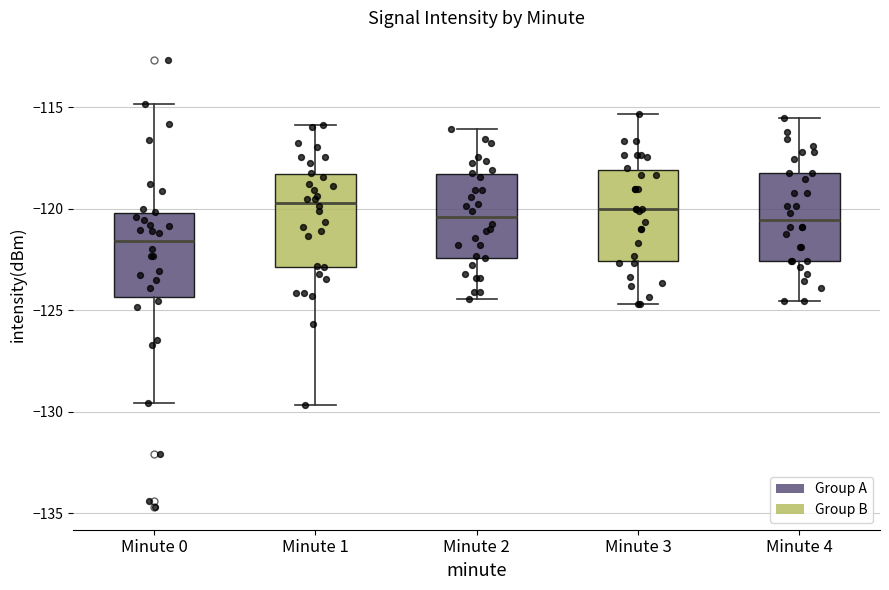

Reading left to right, transcribe this box plot: for each box, give where its median line is, the range the box spans, and where its two whiskers end, as read against the y-axis. The values are not printed on the chart, so give them approximately, as read against the axis.

Minute 0: median -121.5, box -124.5 to -120.0, whiskers -129.5 to -115.0
Minute 1: median -119.5, box -123.0 to -118.5, whiskers -129.5 to -116.0
Minute 2: median -120.5, box -122.5 to -118.5, whiskers -124.5 to -116.0
Minute 3: median -120.0, box -122.5 to -118.0, whiskers -124.5 to -115.5
Minute 4: median -120.5, box -122.5 to -118.0, whiskers -124.5 to -115.5